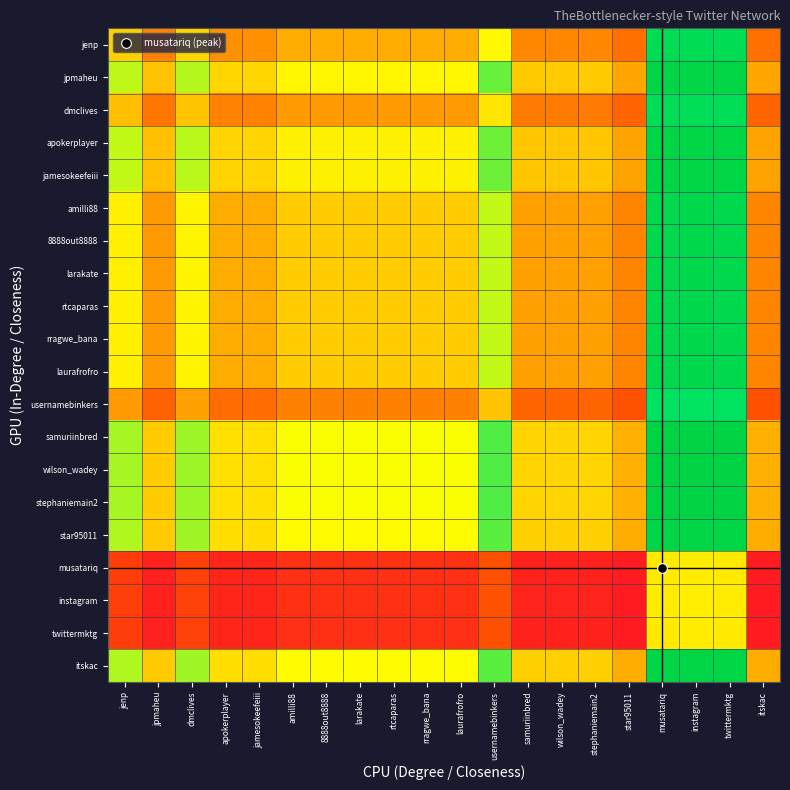

Which label corresponds to the largest value in the chart?

instagram